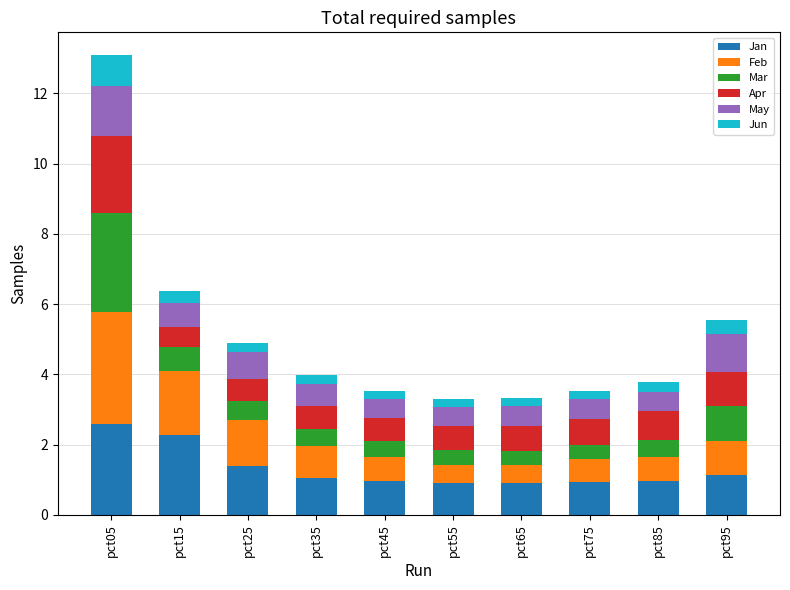

What is the minimum value for Jan?

0.9